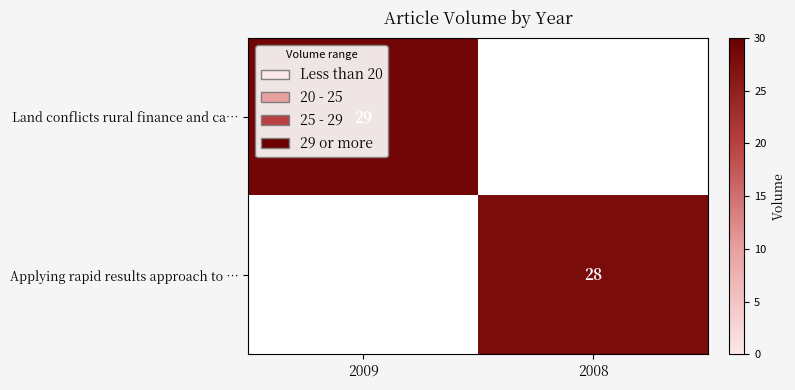

Is it true that Applying rapid results approach to … equals 44 at 2008?

False